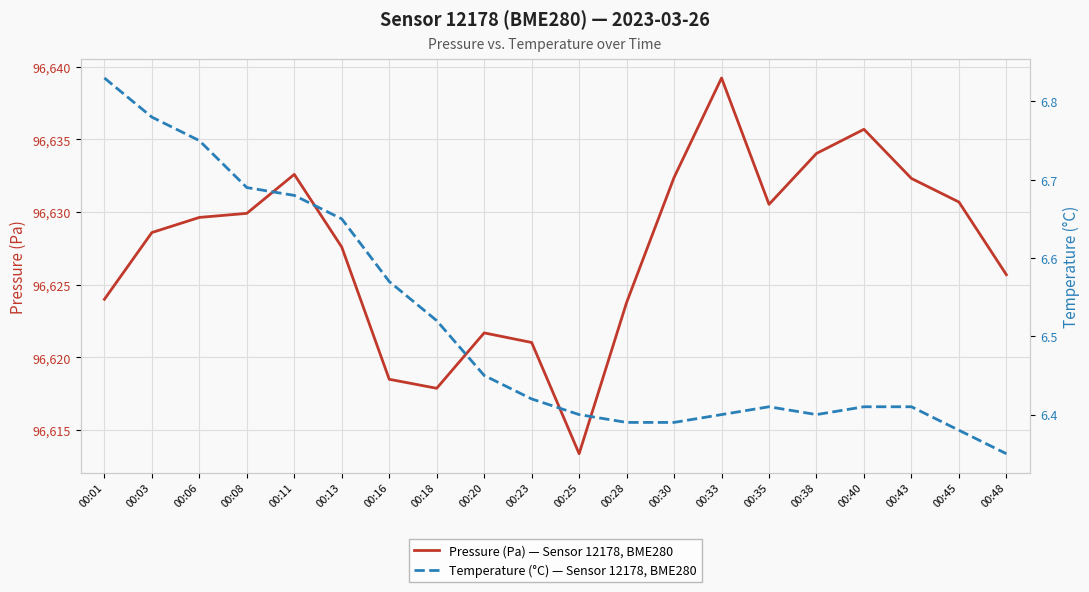

What is the value of the Temperature (°C) — Sensor 12178, BME280 point at the 5th from the left?

6.7